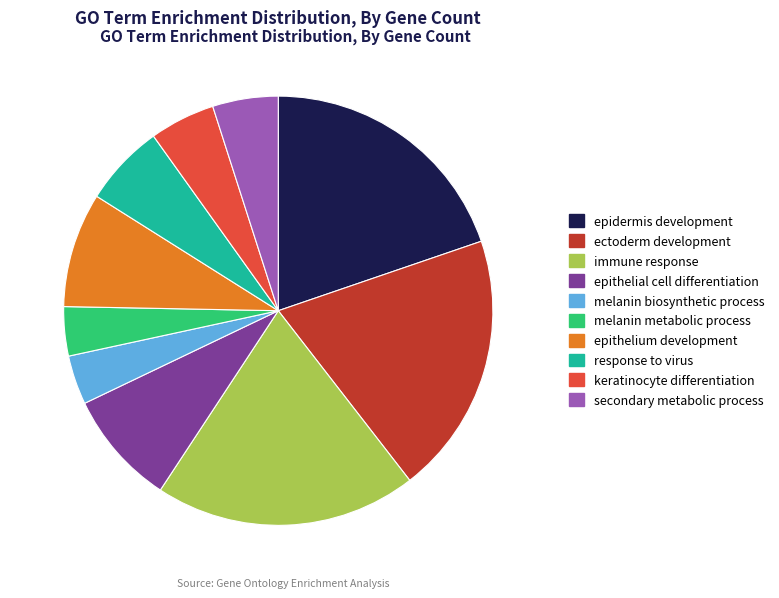

True or false: epithelial cell differentiation accounts for 9% of the total.

True